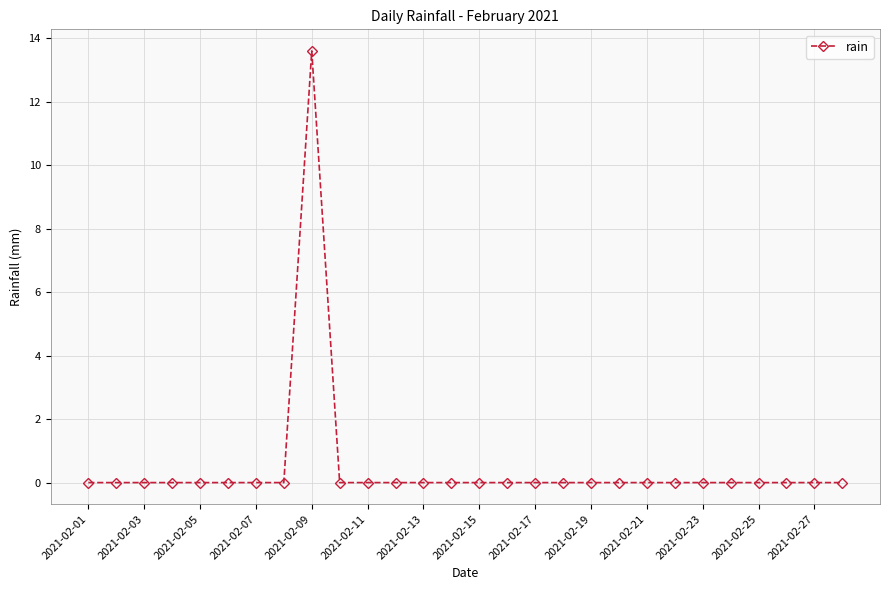

How many distinct data groups are displayed?

1